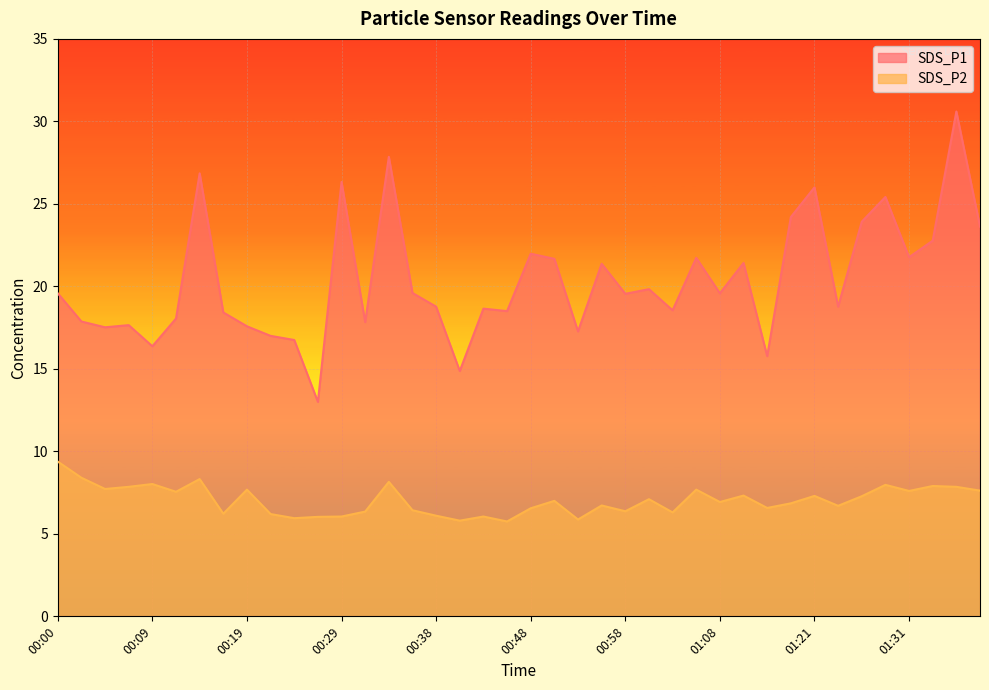

At which label does SDS_P1 first exceed 19?

00:00